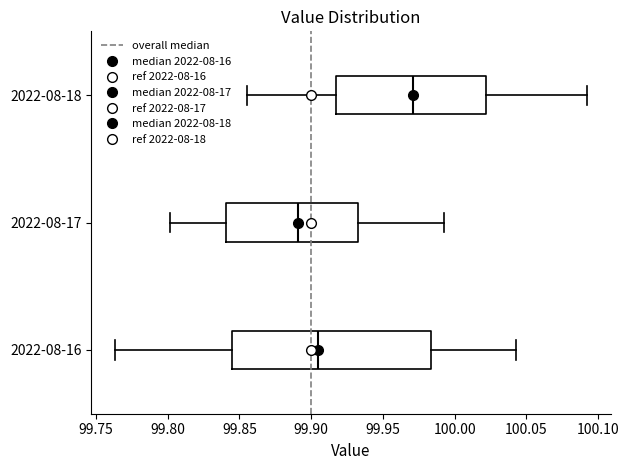

Which box has the furthest to the right median line?

2022-08-18